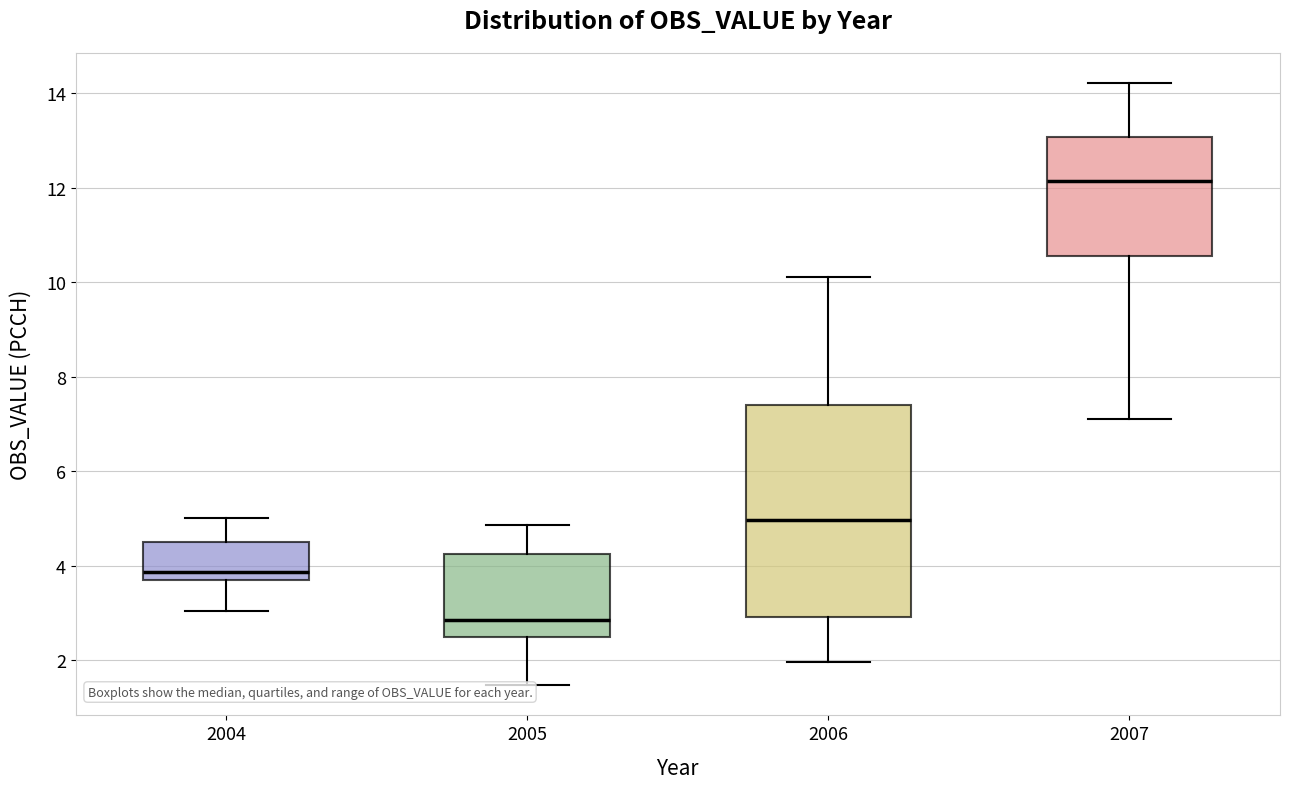

Reading left to right, transcribe this box plot: for each box, give where its median line is, the range the box spans, and where its two whiskers end, as read against the y-axis. The values are not printed on the chart, so give them approximately, as read against the axis.

2004: median 3.8, box 3.6 to 4.6, whiskers 3.0 to 5.0
2005: median 2.8, box 2.6 to 4.2, whiskers 1.4 to 4.8
2006: median 5.0, box 3.0 to 7.4, whiskers 2.0 to 10.2
2007: median 12.2, box 10.6 to 13.0, whiskers 7.2 to 14.2